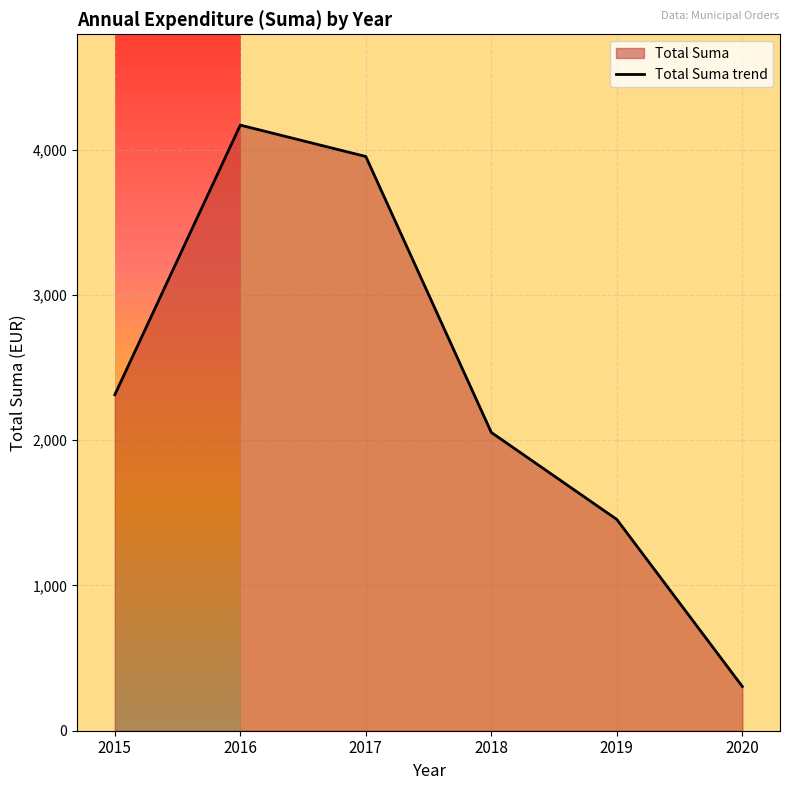

True or false: the data shows 2312.4 at 2015.

True